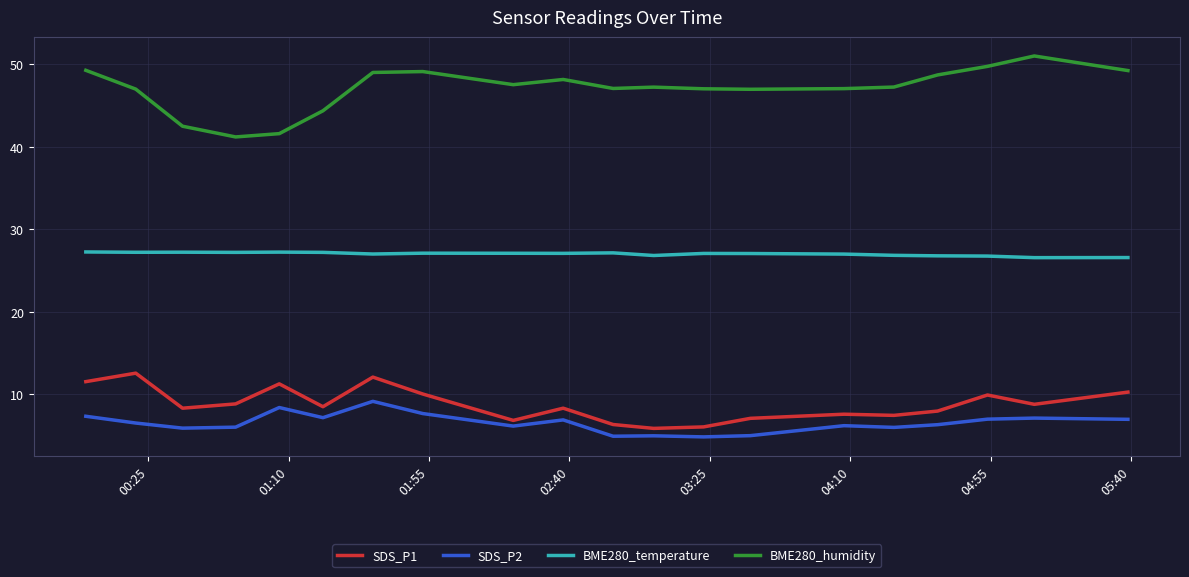

Which series has the largest total across all categories?

BME280_humidity